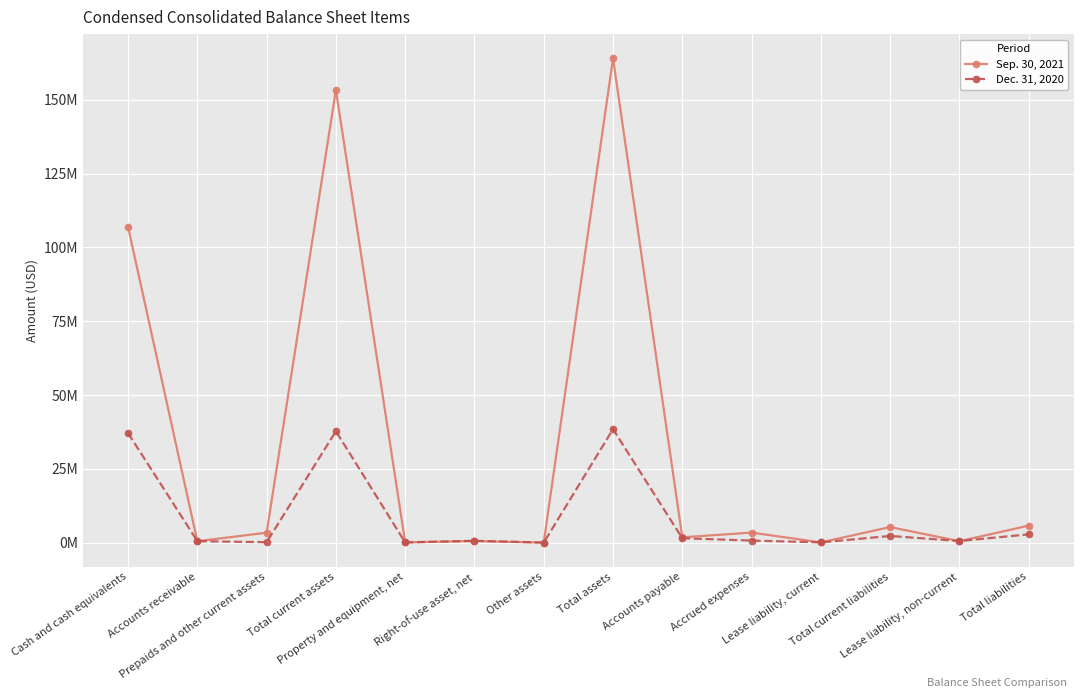

What is the spread (max minus min) of values at Right-of-use asset, net?

75922